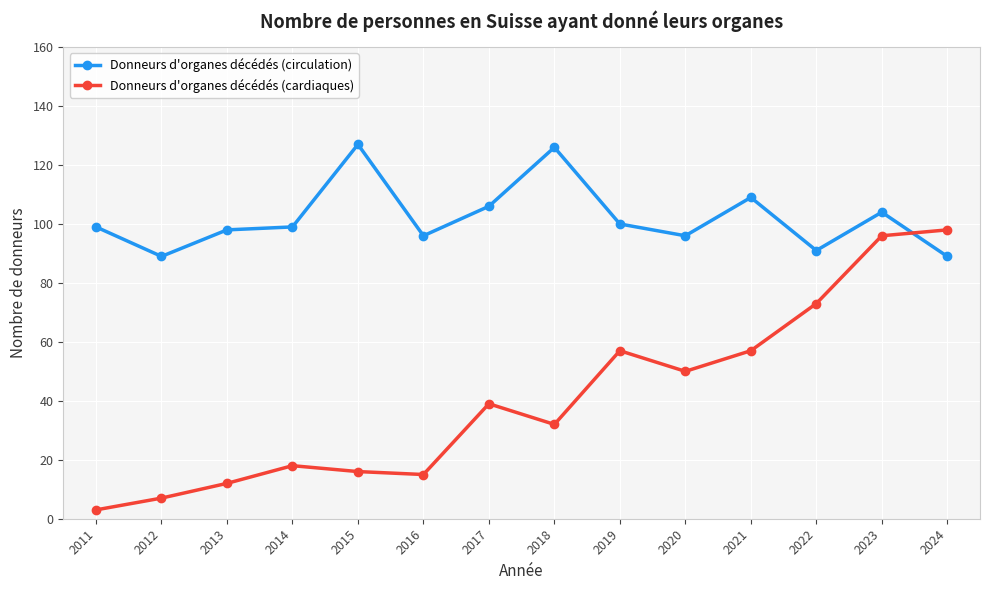

At 2020, list the series in order from smallest to largest.

Donneurs d'organes décédés (cardiaques), Donneurs d'organes décédés (circulation)